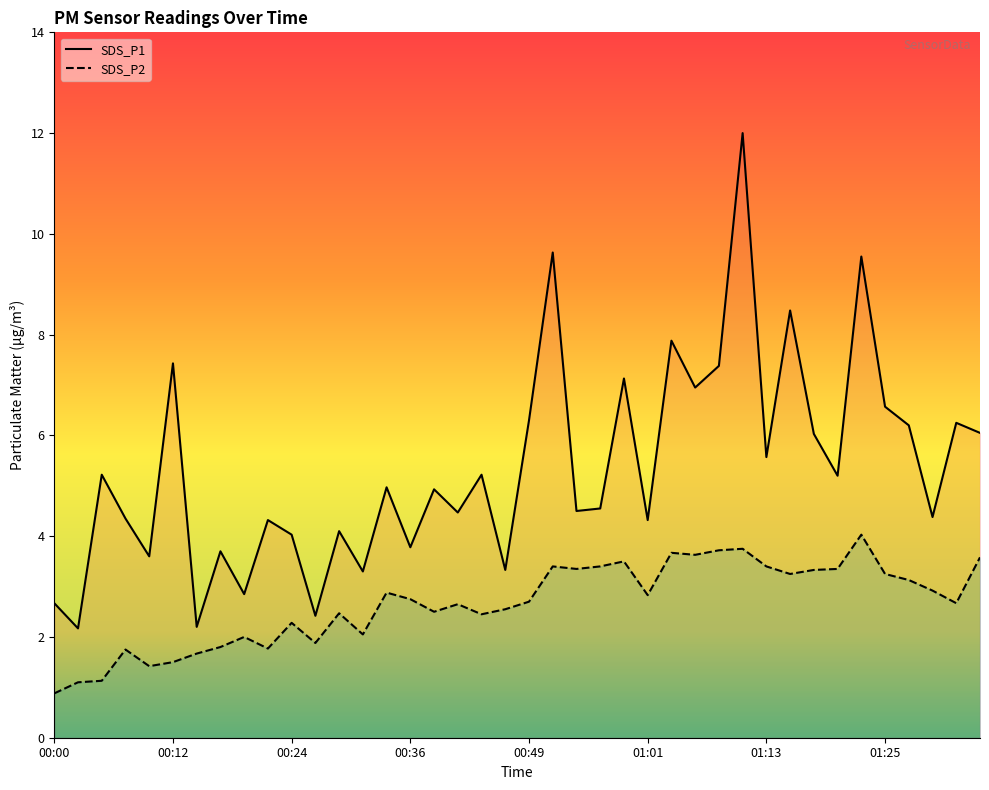

True or false: SDS_P1 has a value of 1.3 at 00:00.

False